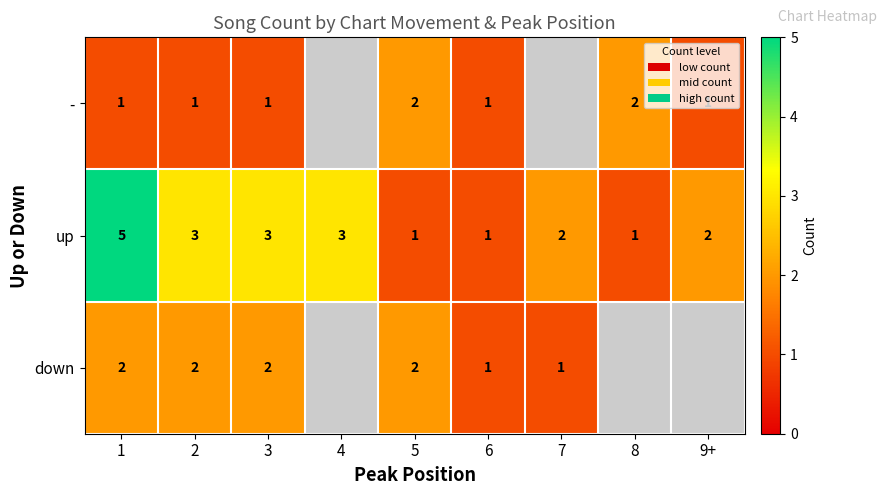

How many up values are between 1 and 3?

8